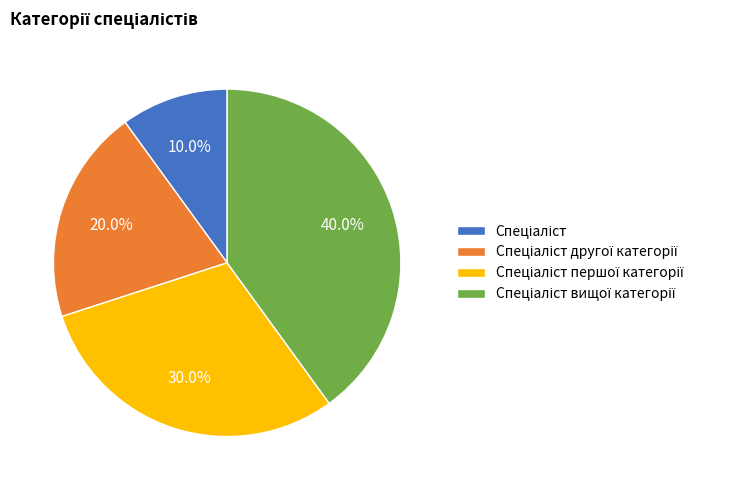

To the nearest percent, what is the average slice percentage?

25%